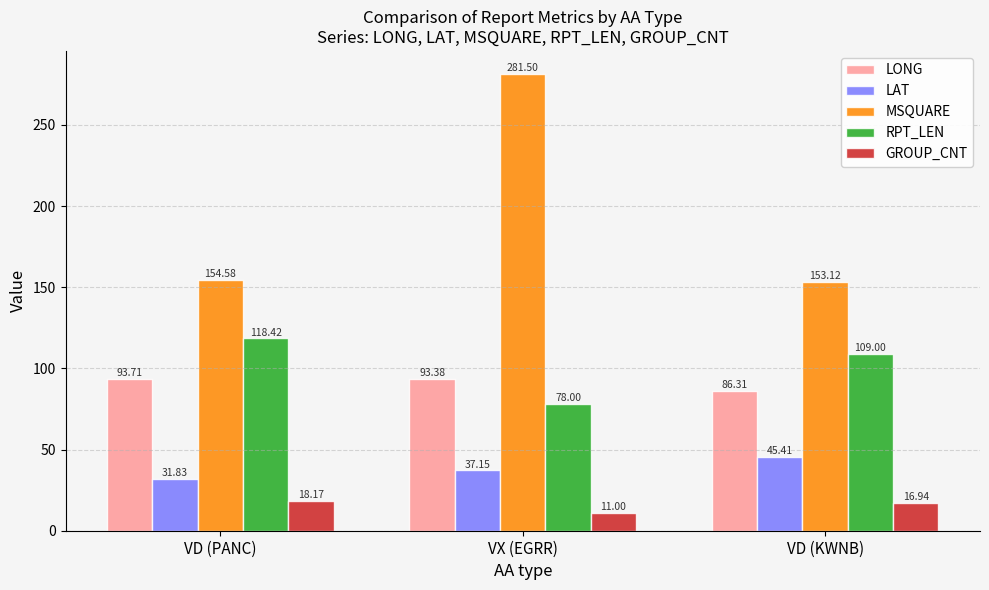

Are the bars horizontal?

No